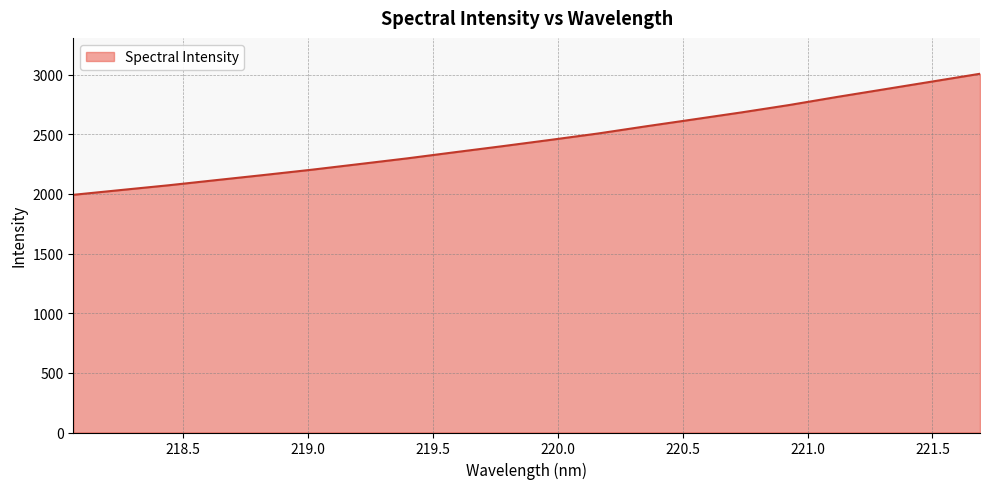

What is the smallest value displayed?

1992.9